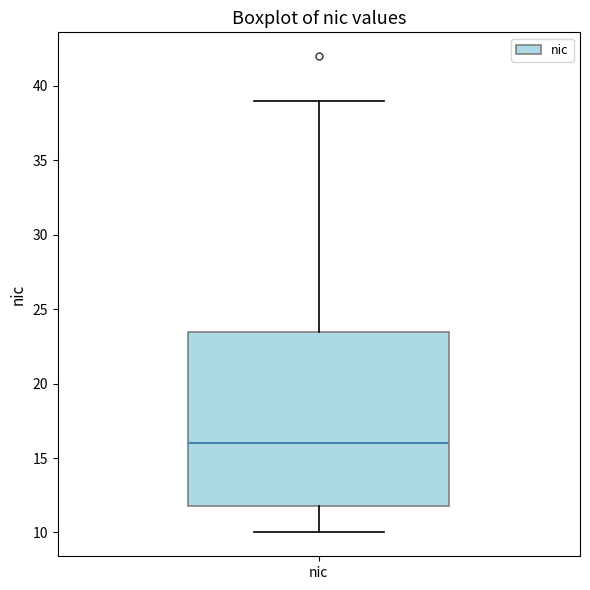

Read this box plot against the y-axis: the position of the median line, the range covered by the box, and the ends of both whiskers. The values are not printed on the chart, so give them approximately, as read against the axis.

median 16.0, box 12.0 to 23.5, whiskers 10.0 to 39.0